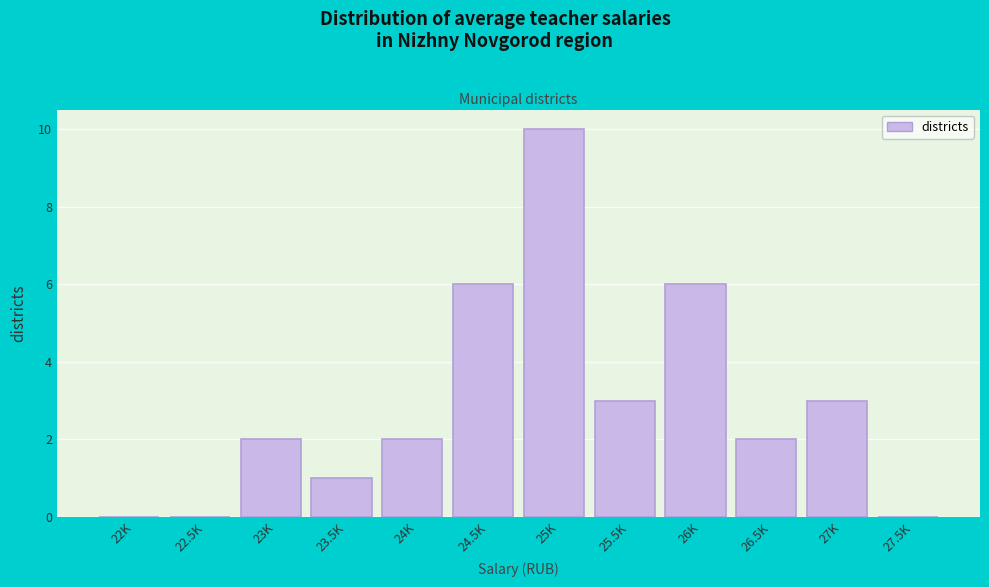

Reading right to left, transcribe all the data shown in this chart.

27.5K=0	27K=3	26.5K=2	26K=6	25.5K=3	25K=10	24.5K=6	24K=2	23.5K=1	23K=2	22.5K=0	22K=0